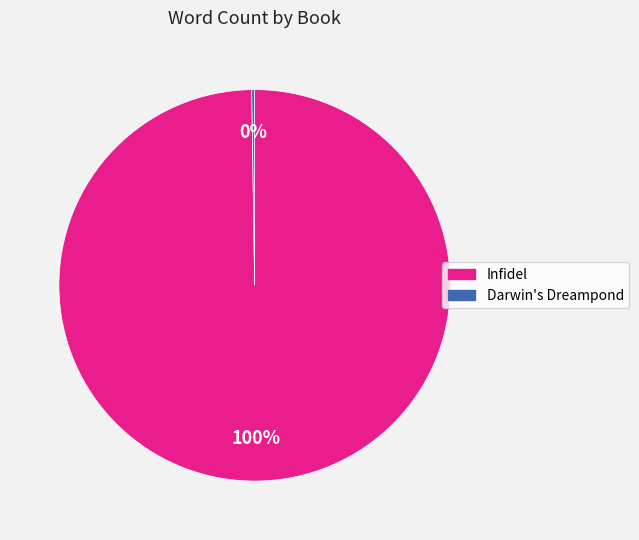

What is the majority slice?

Infidel